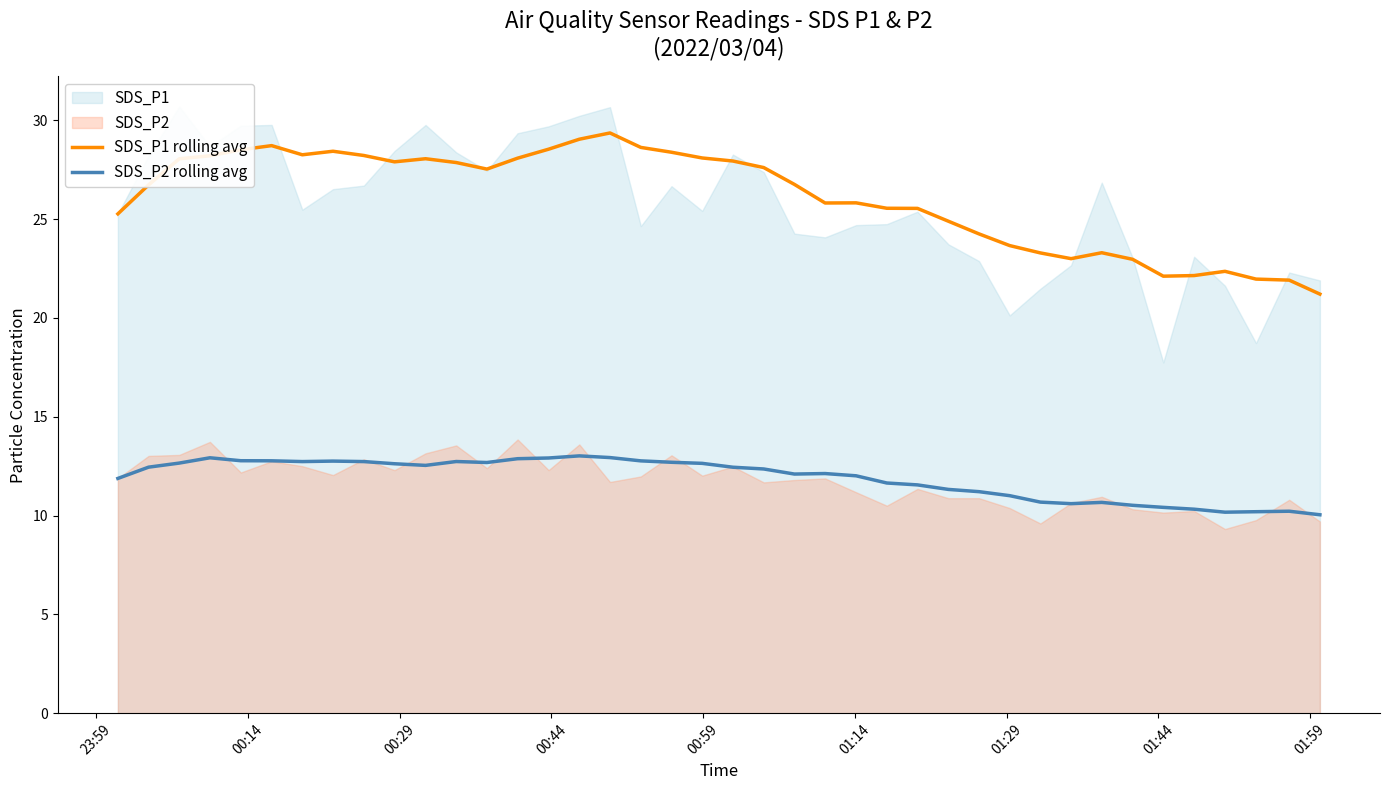

True or false: SDS_P1 rolling avg and SDS_P2 rolling avg cross at least once.

False